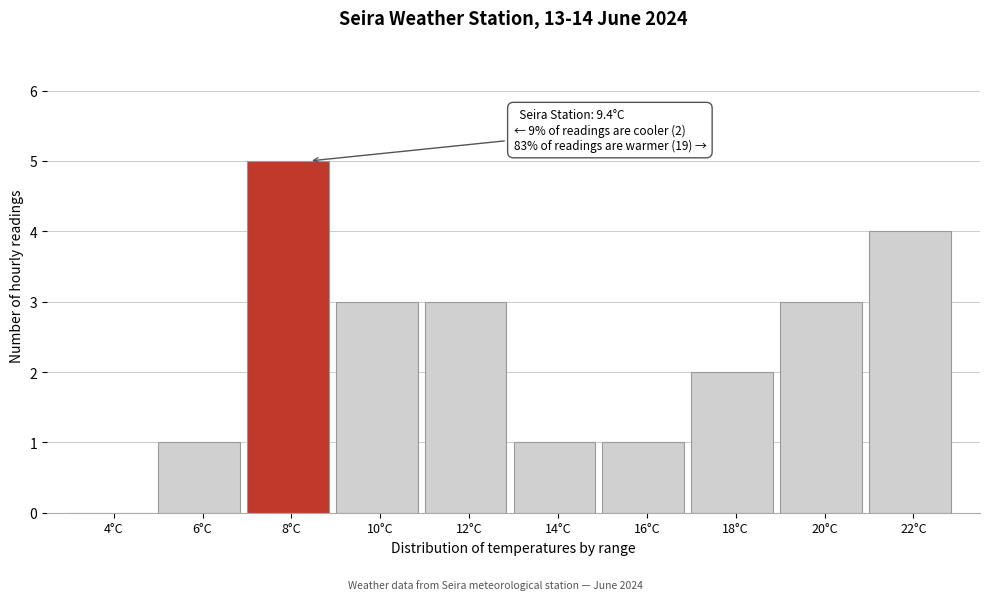

Reading left to right, what are all the values shown in this chart?

4°C=0	6°C=1	8°C=5	10°C=3	12°C=3	14°C=1	16°C=1	18°C=2	20°C=3	22°C=4